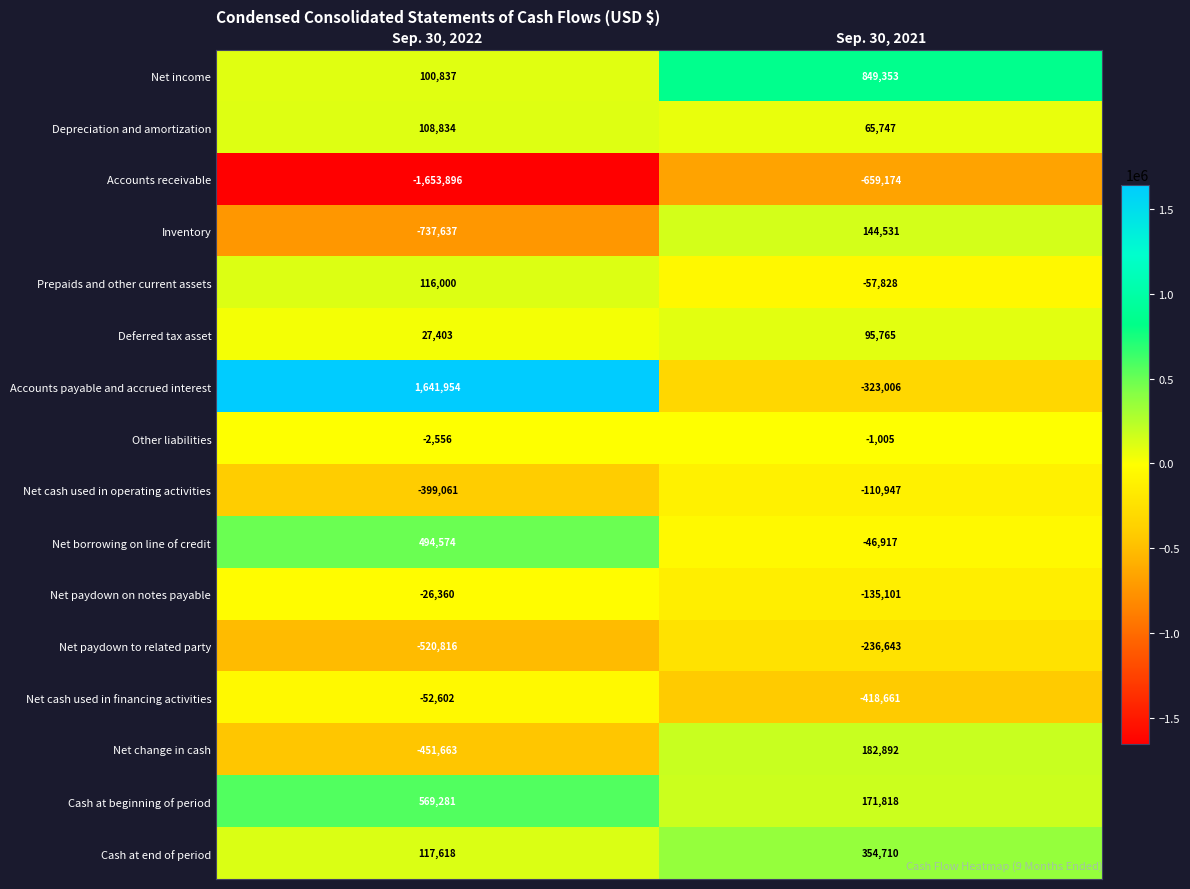

Is the value of Inventory at Sep. 30, 2021 greater than the value of Cash at beginning of period at Sep. 30, 2022?

No